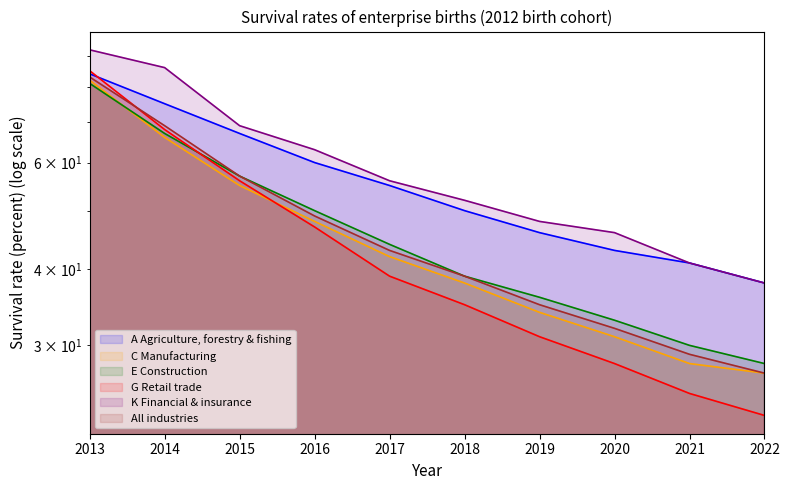

True or false: G Retail trade has a value of 23 at 2022.

True